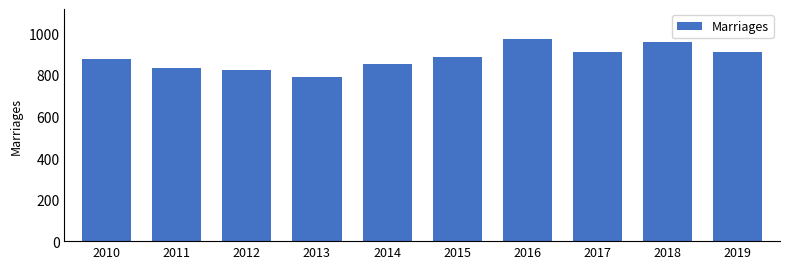

What value does the data have at 2018?

960